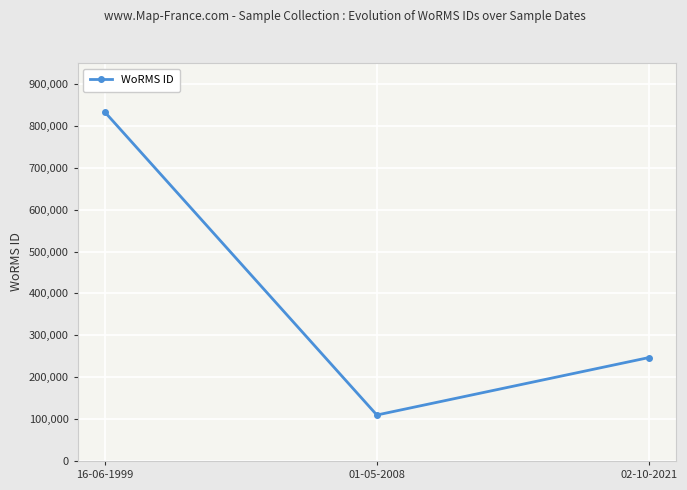

Reading left to right, extract all data points from this chart.

16-06-1999=833052	01-05-2008=109711	02-10-2021=246835